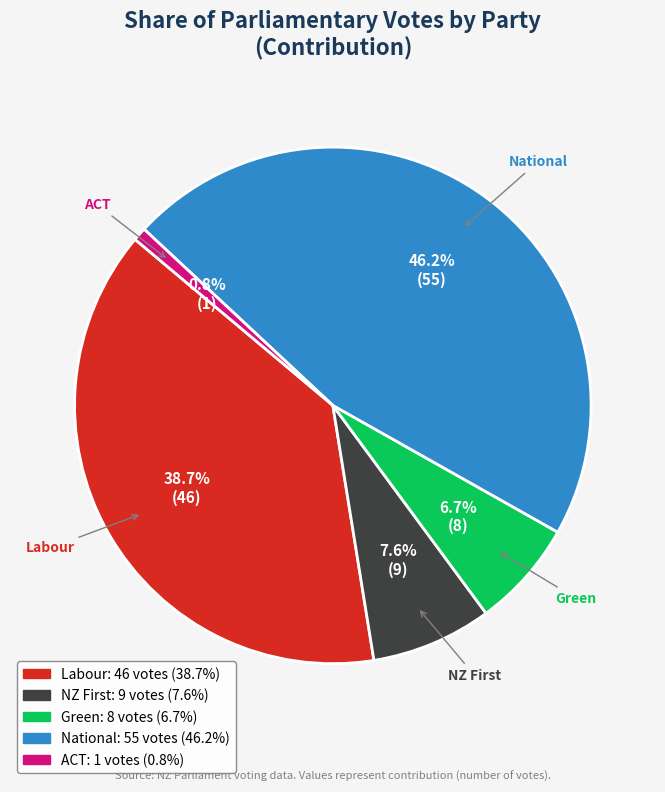

Rank the categories by value from lowest to highest.

ACT, Green, NZ First, Labour, National